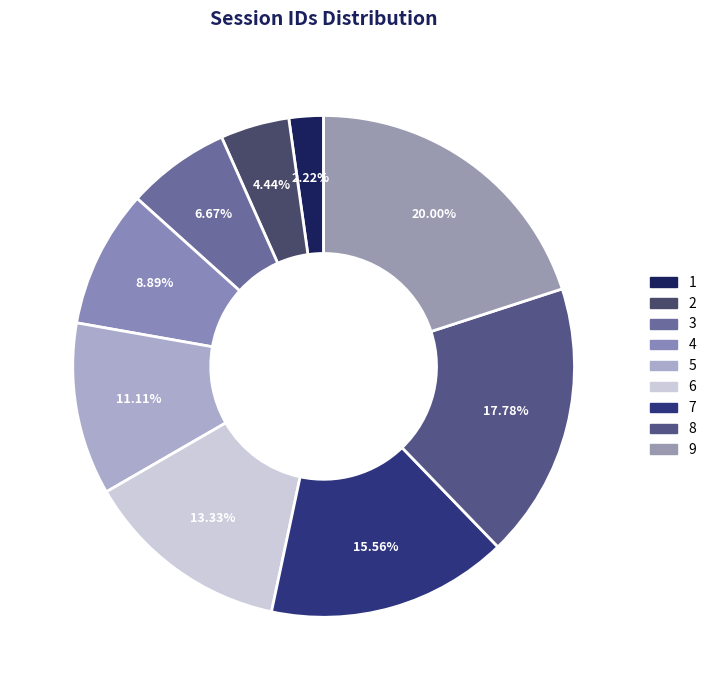

What percentage is the 5 slice, to the nearest percent?

11%